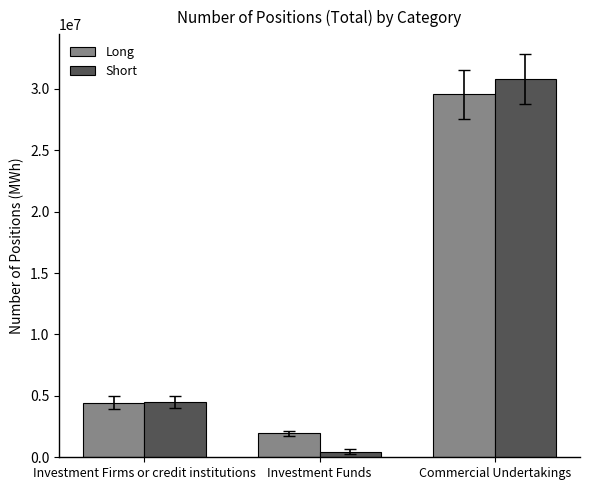

What is the average value of the Short series?

11922002